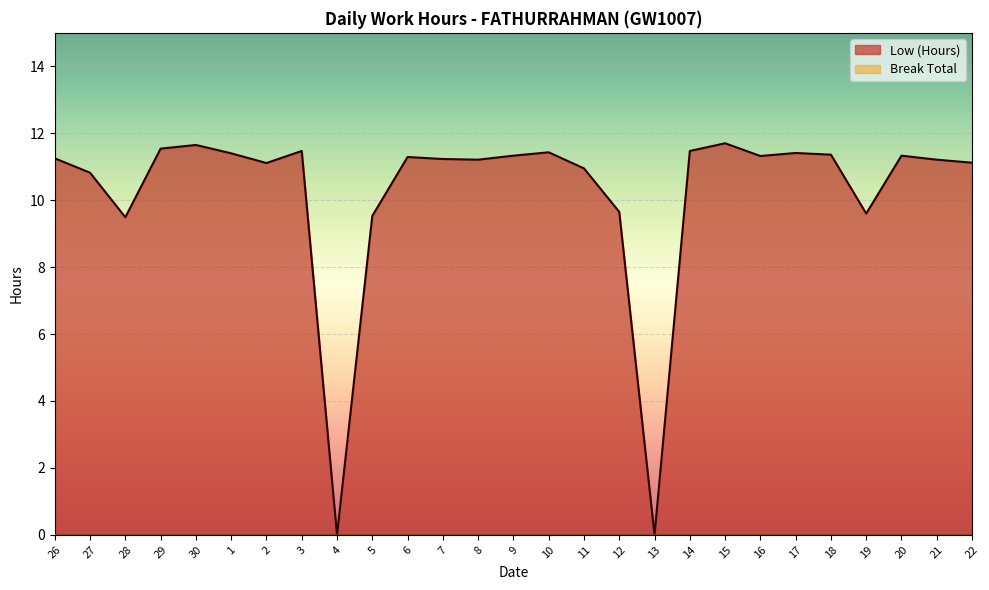

At which category does the data reach its first local peak?

30